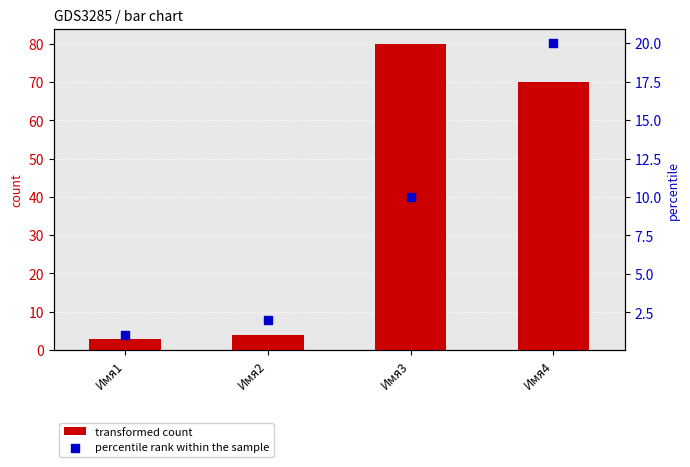

Which series contains the highest Y value?

transformed count